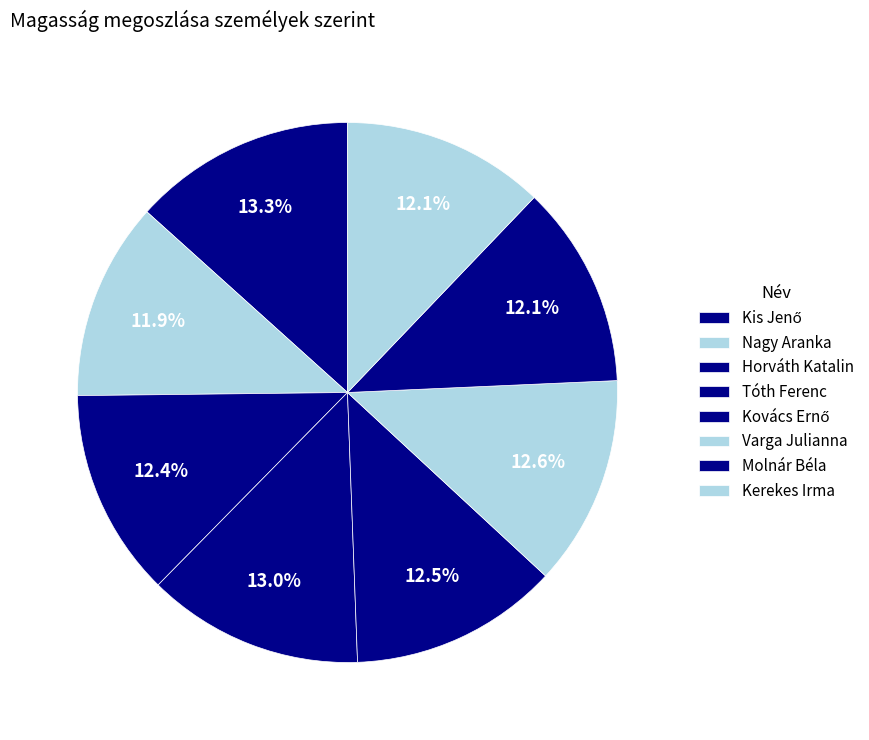

Which slice is the largest?

Kis Jenő